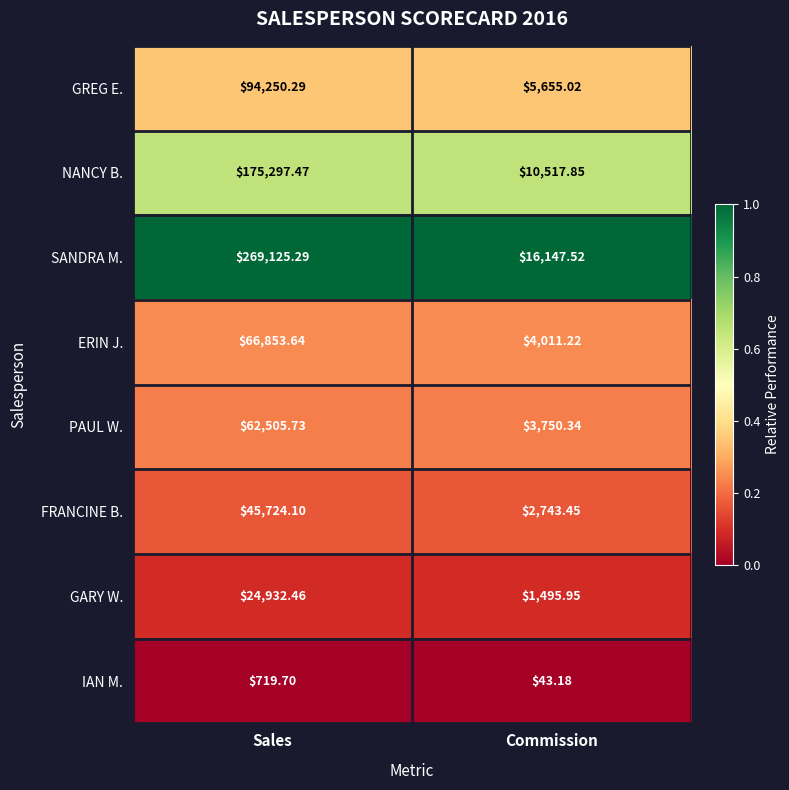

What is the total value across all series at Sales?

739408.7